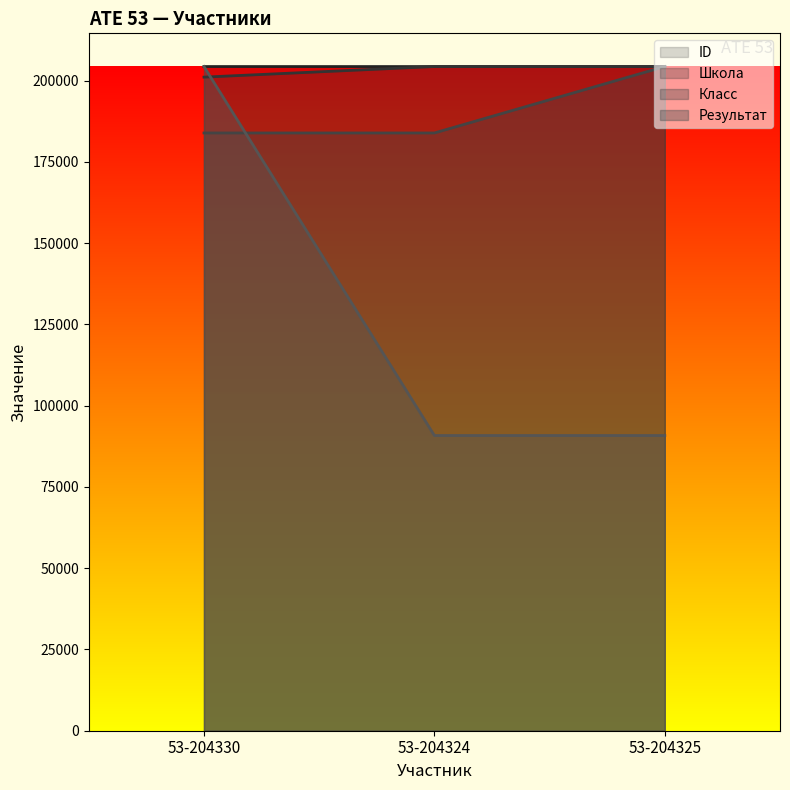

What is the difference between the ID values at 53-204324 and 53-204330?

6.0